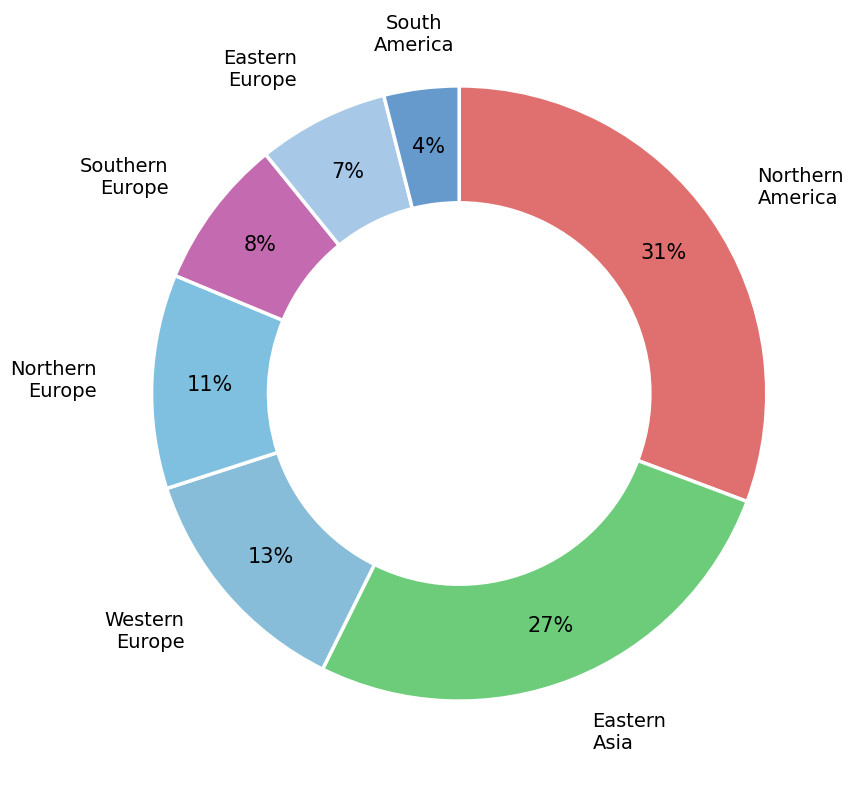

Count the number of slices in the pie.

7